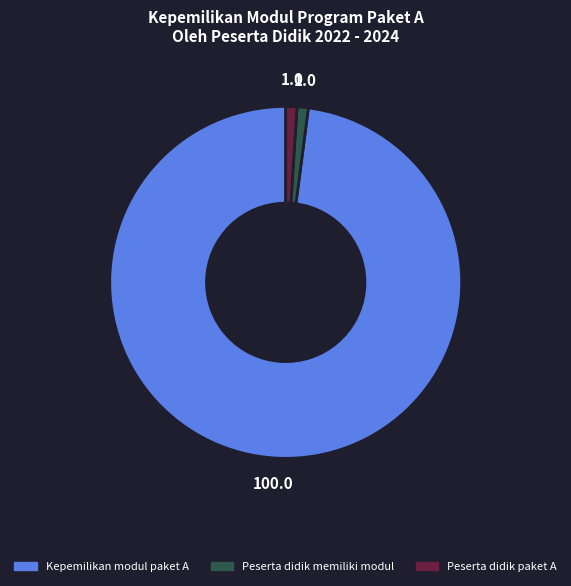

Does any single category account for the majority?

Yes